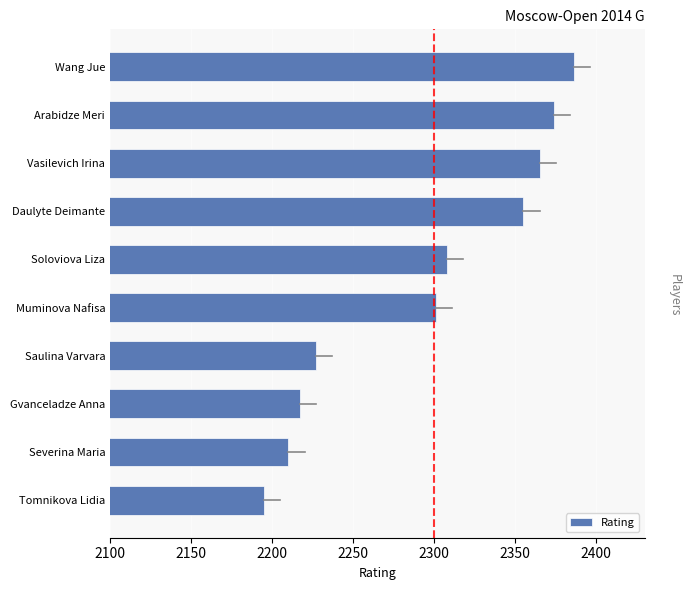

What is the difference between the second highest and minimum values?

179